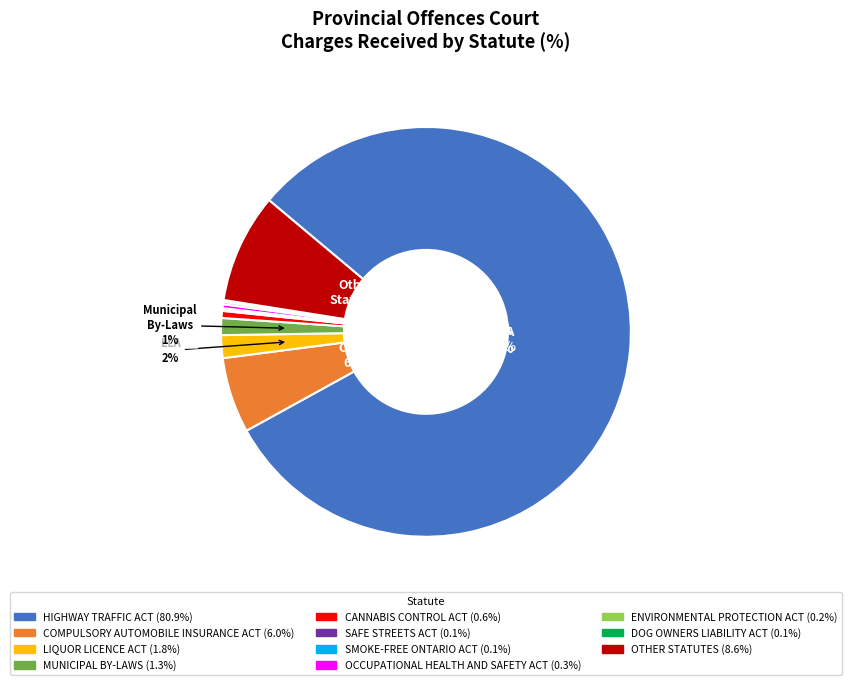

Between OTHER STATUTES and OCCUPATIONAL HEALTH AND SAFETY ACT, which is larger?

OTHER STATUTES